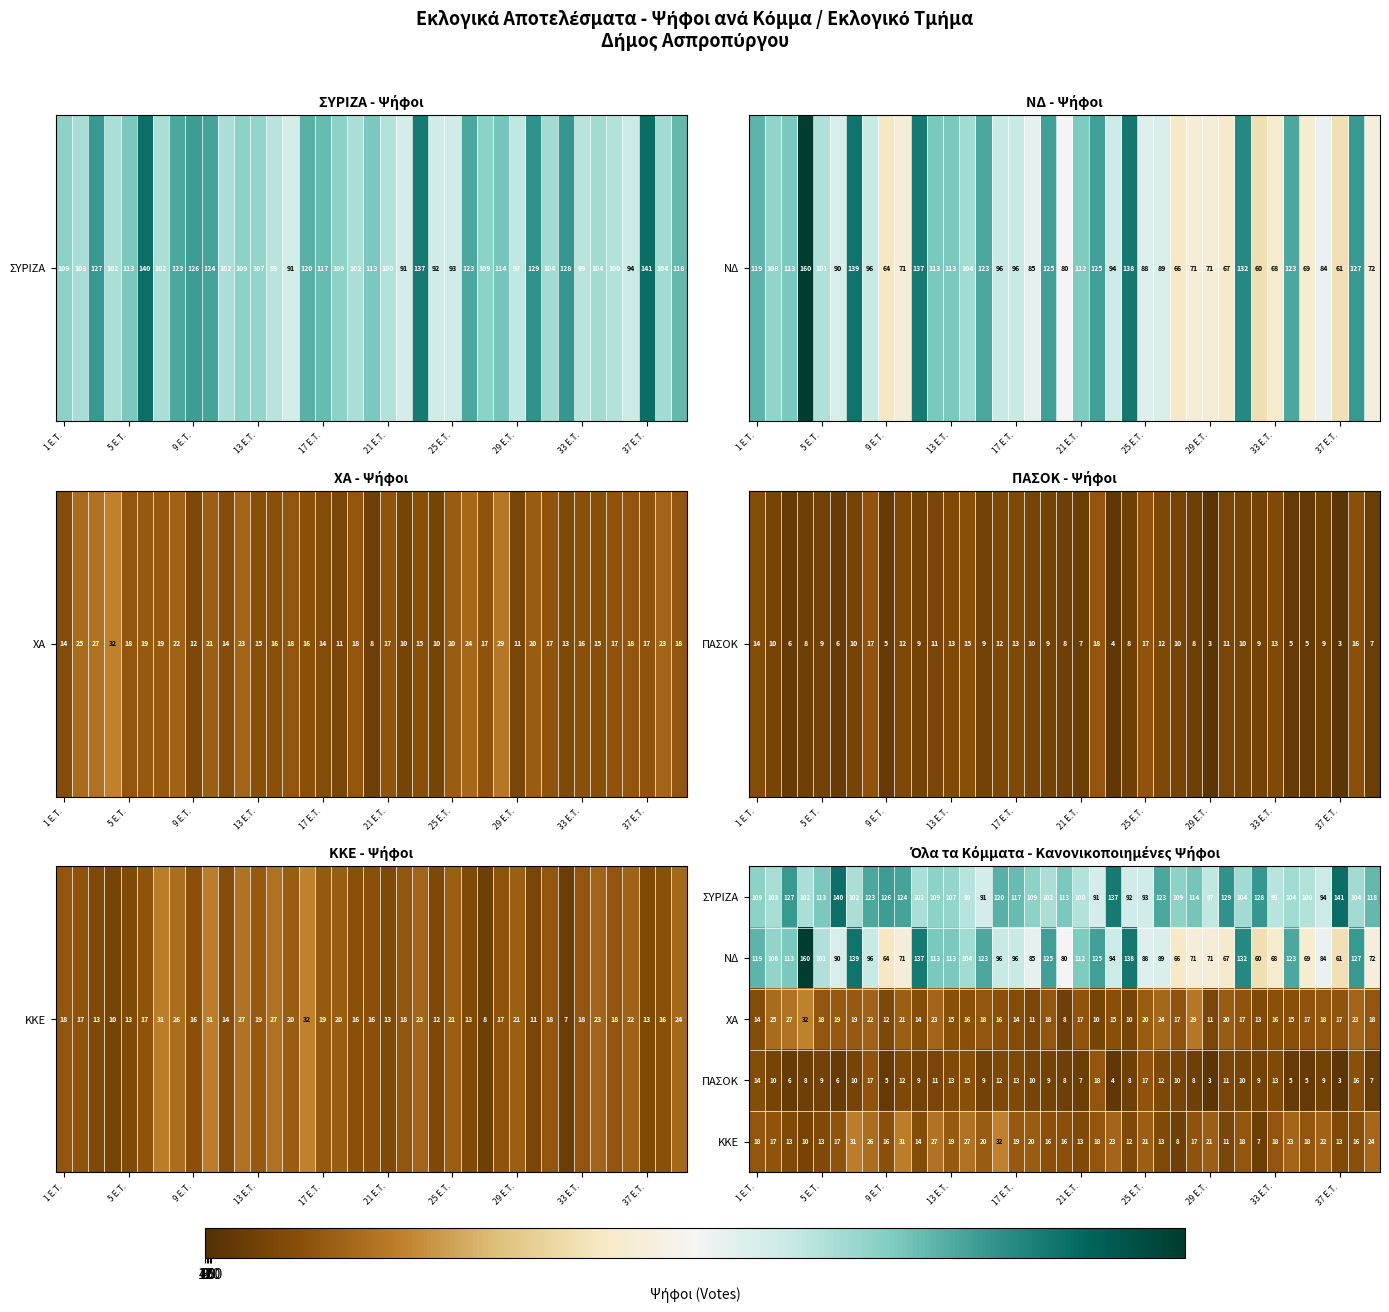

What is the difference between the maximum and minimum values in the ΠΑΣΟΚ series?

15